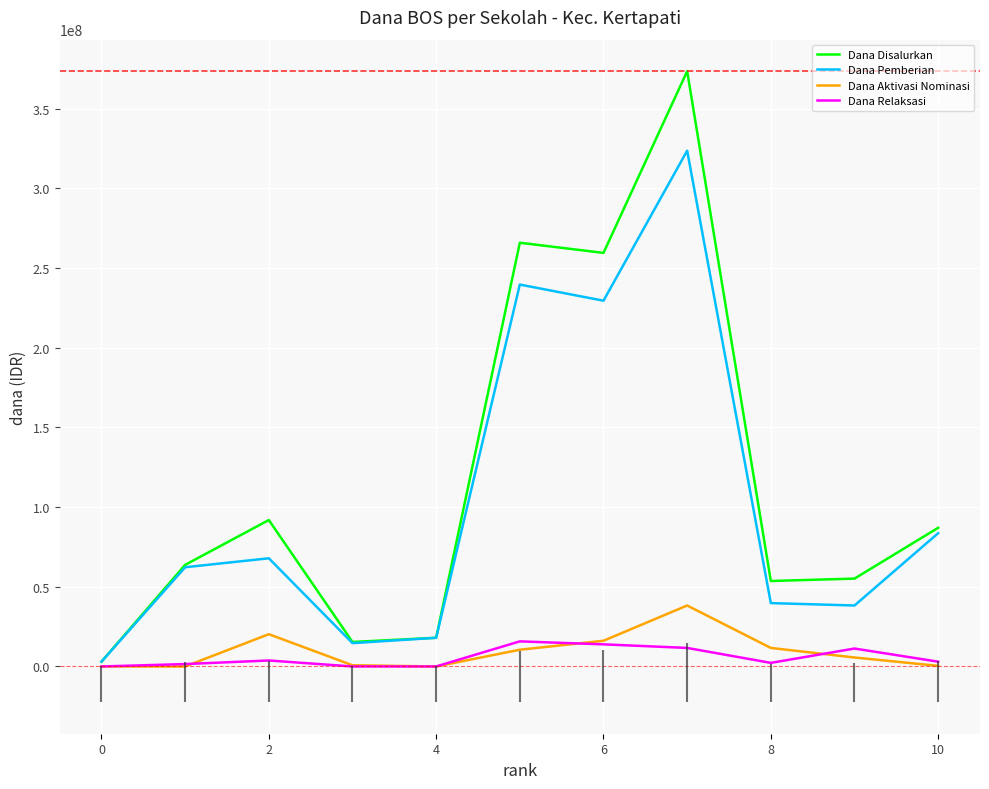

What is the difference between the maximum and minimum values in the Dana Relaksasi series?

15750000